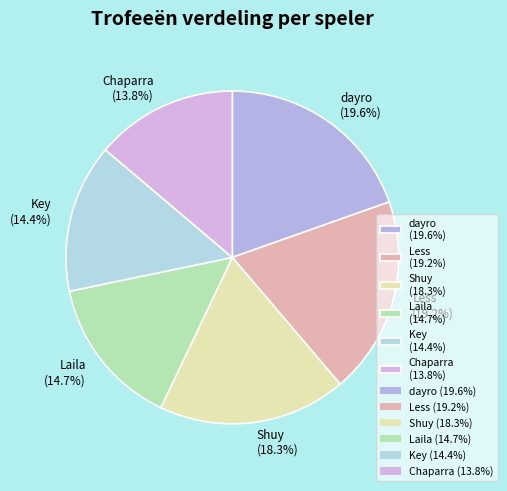

Is there any slice that represents more than half of the pie?

No